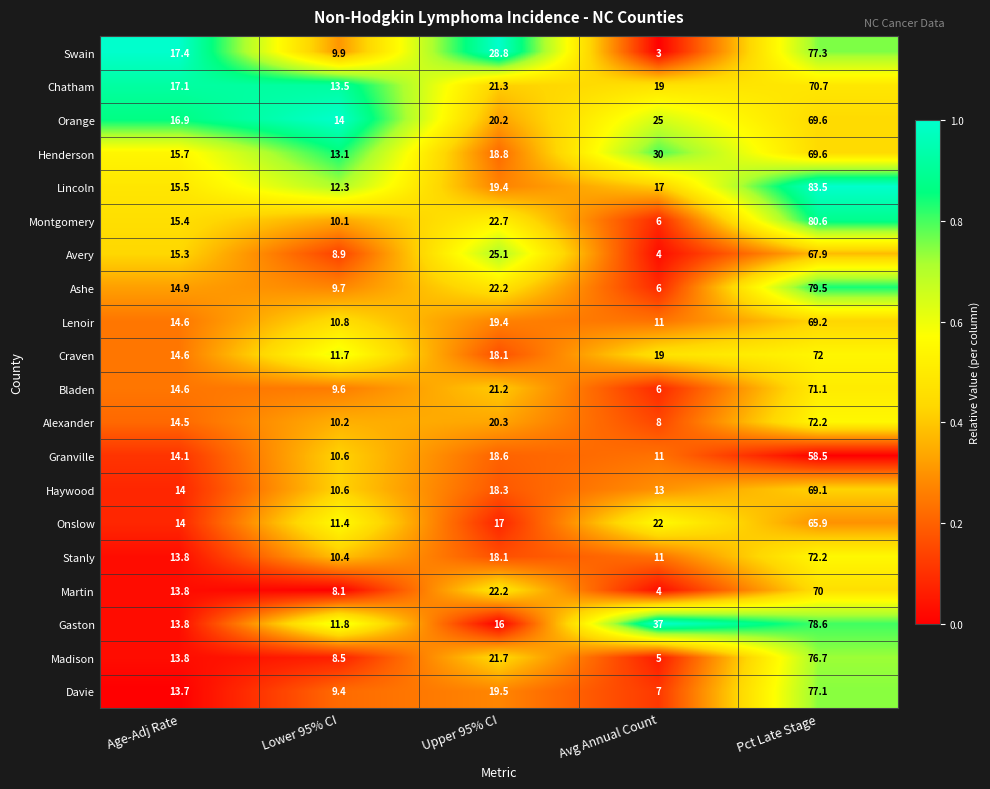

The Lincoln series shows 29.5 at Avg Annual Count. True or false?

False